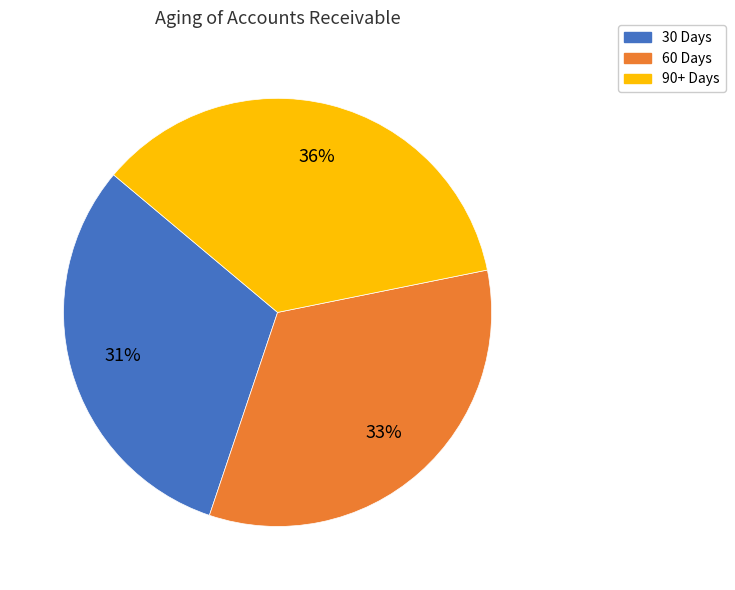

Which slice is the largest?

90+ Days